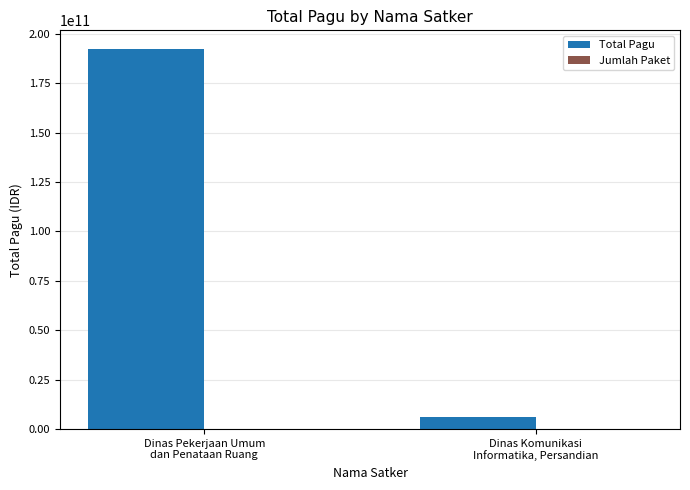

What is the greatest value displayed?

192139164000